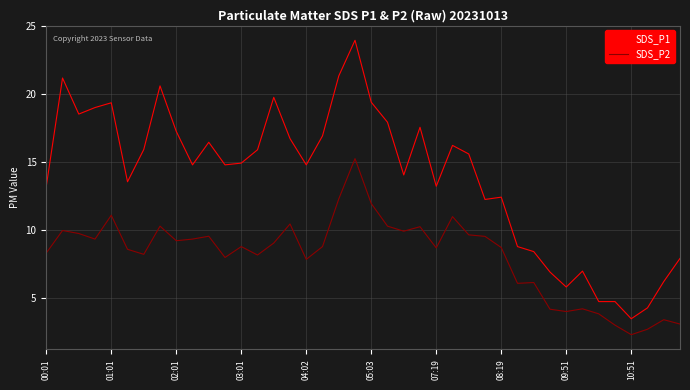

List the series in order of their overall mean, lowest first.

SDS_P2, SDS_P1